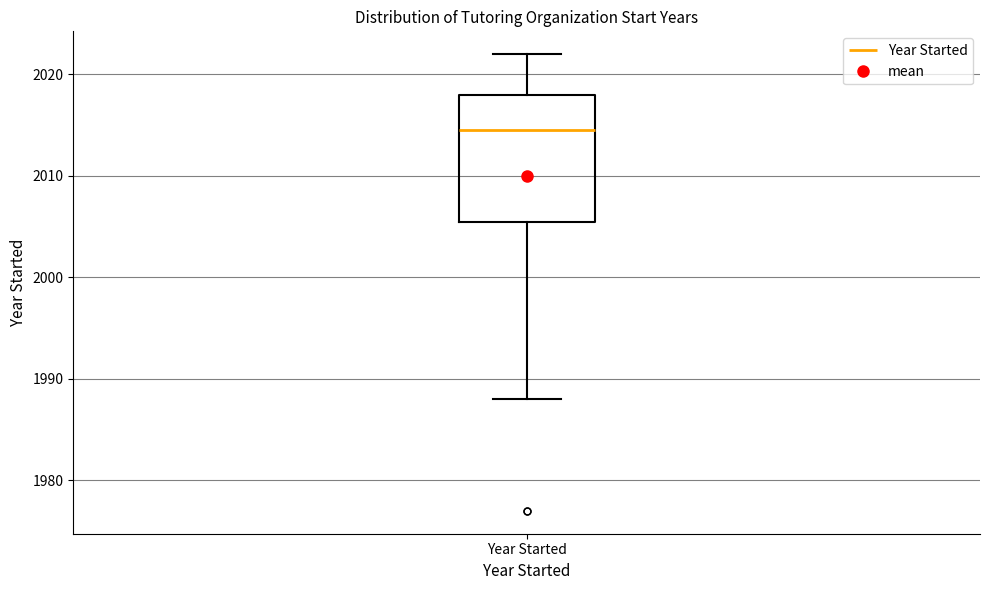

Where does the lower whisker of the box for Year Started end on the y-axis? The values are not printed on the chart, so give them approximately, as read against the axis.

1988